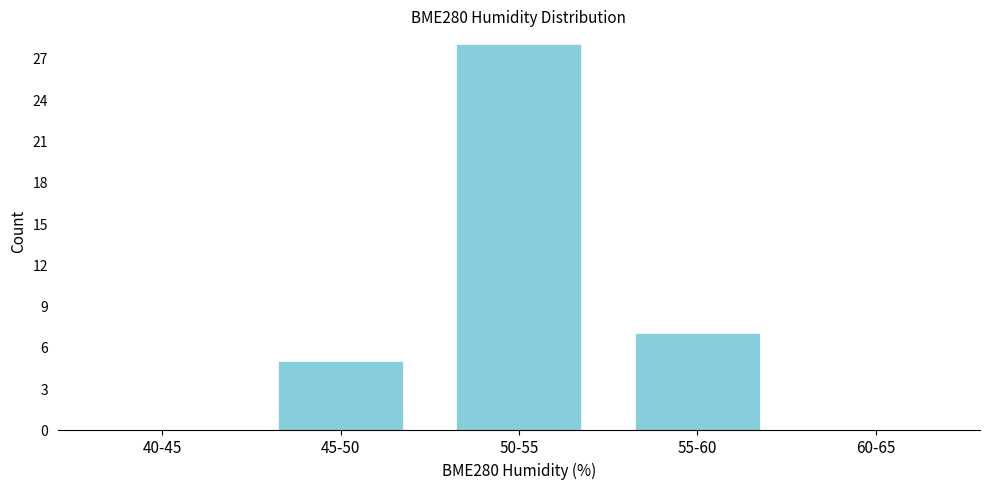

Reading left to right, transcribe all the data shown in this chart.

40-45=0	45-50=5	50-55=28	55-60=7	60-65=0